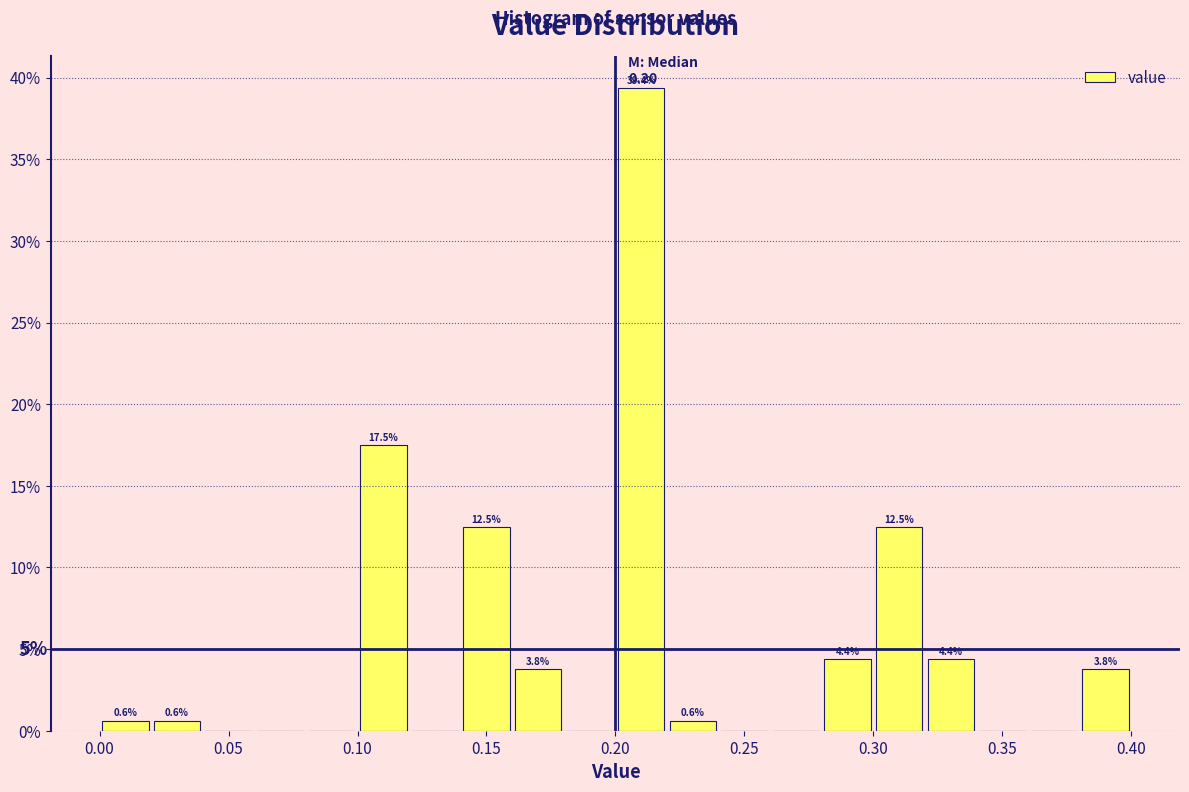

Over which range of the x-axis is the bar tallest?

0.20 to 0.22